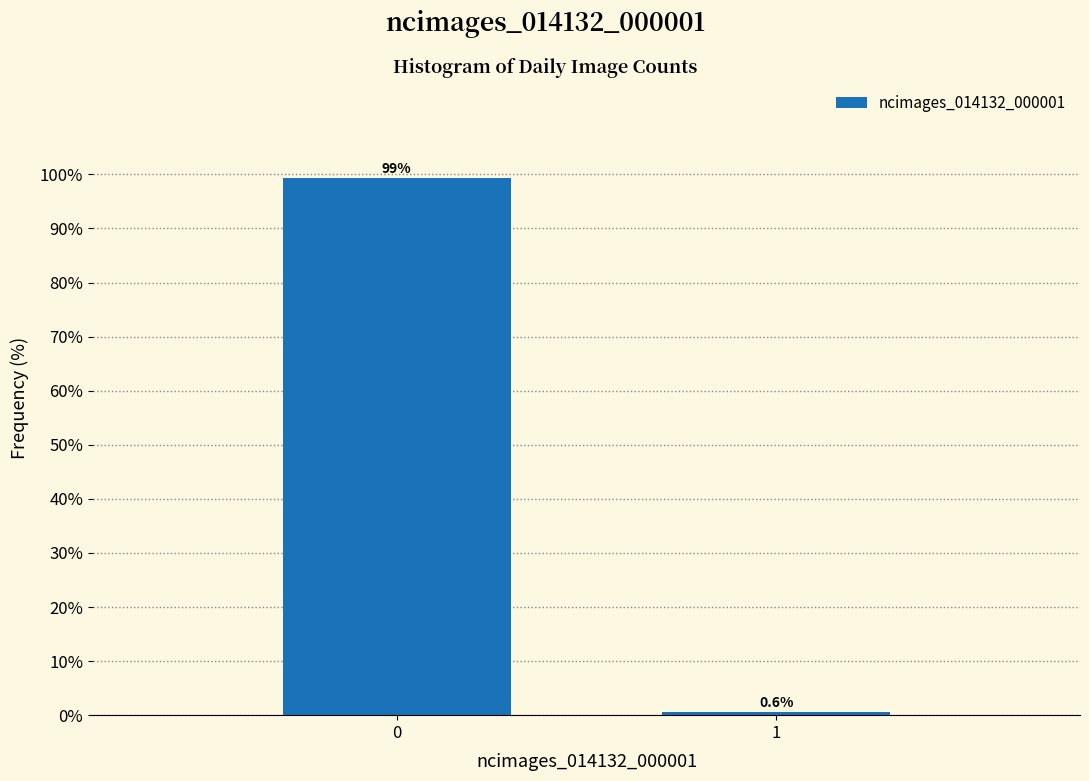

Reading right to left, extract all data points from this chart.

0.6	99.4